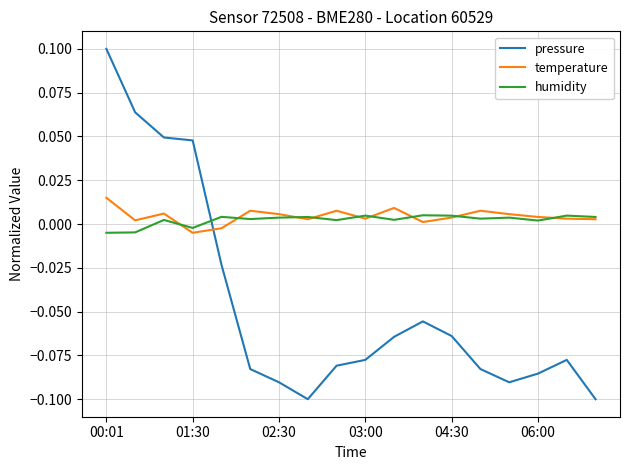

Which series has the widest spread of values?

pressure